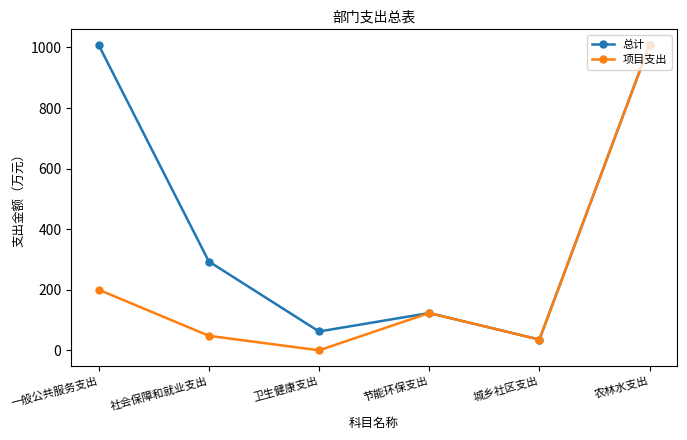

How many series are shown in this chart?

2